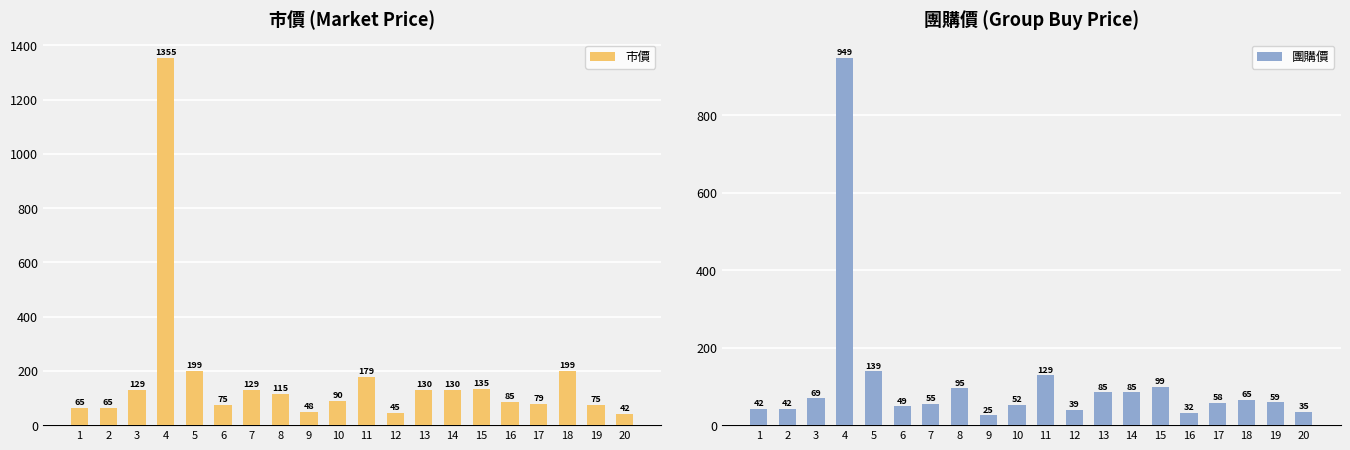

What is the total value across all series at 3?

198